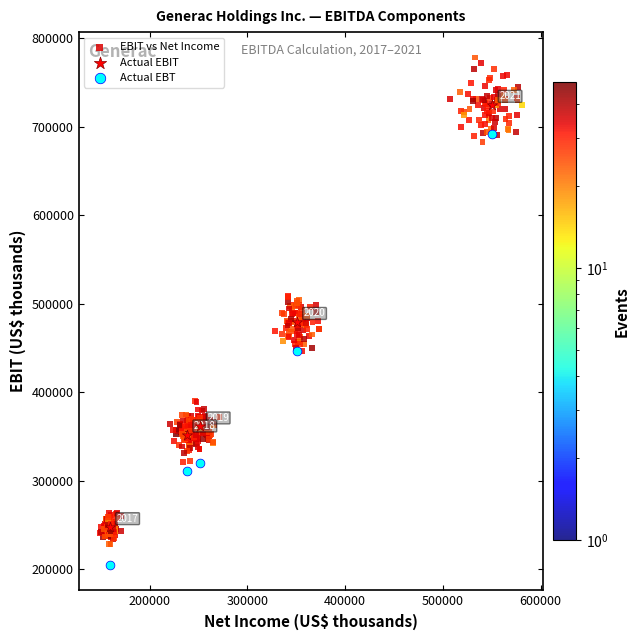

Which series reaches the maximum Y coordinate?

EBIT vs Net Income